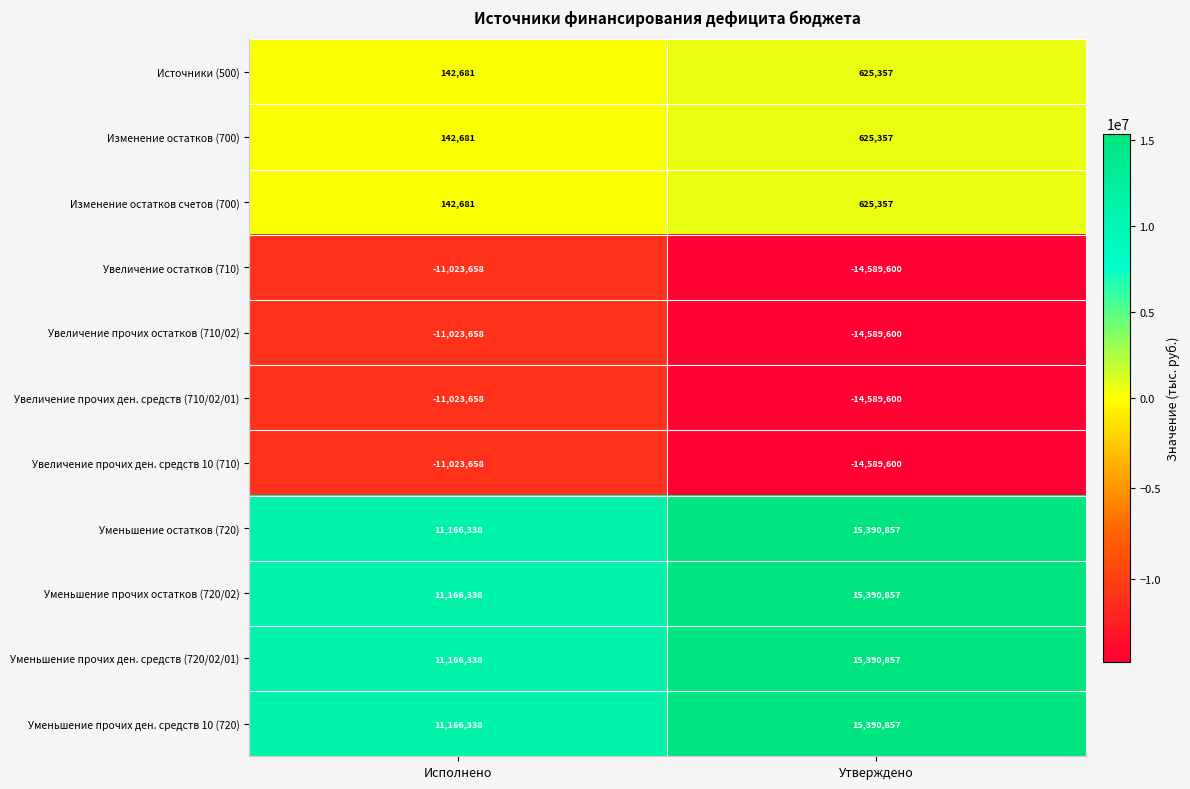

Reading left to right, what are all the values shown in this chart?

Источники (500): 142681	625357
Изменение остатков (700): 142681	625357
Изменение остатков счетов (700): 142681	625357
Увеличение остатков (710): -11023658	-14589600
Увеличение прочих остатков (710/02): -11023658	-14589600
Увеличение прочих ден. средств (710/02/01): -11023658	-14589600
Увеличение прочих ден. средств 10 (710): -11023658	-14589600
Уменьшение остатков (720): 11166338	15390857
Уменьшение прочих остатков (720/02): 11166338	15390857
Уменьшение прочих ден. средств (720/02/01): 11166338	15390857
Уменьшение прочих ден. средств 10 (720): 11166338	15390857